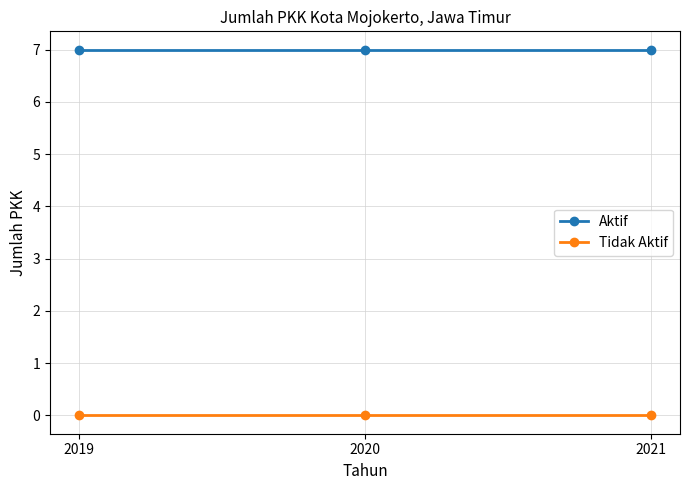

What is the lowest value of the Aktif series?

7